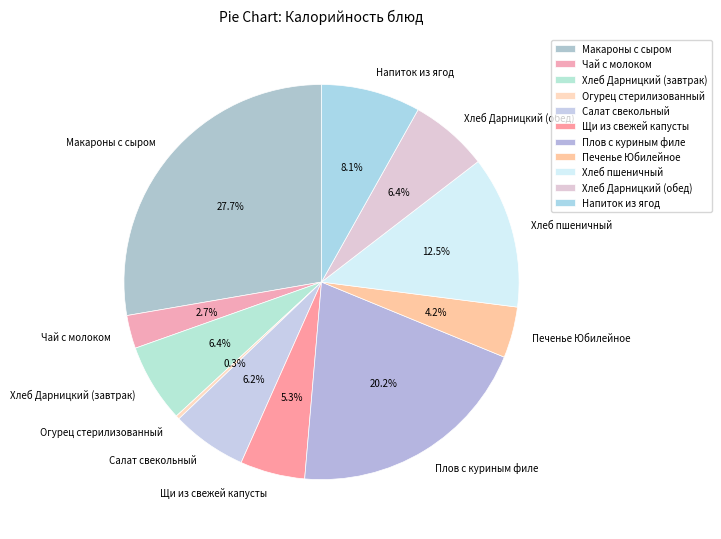

Does any single category account for the majority?

No